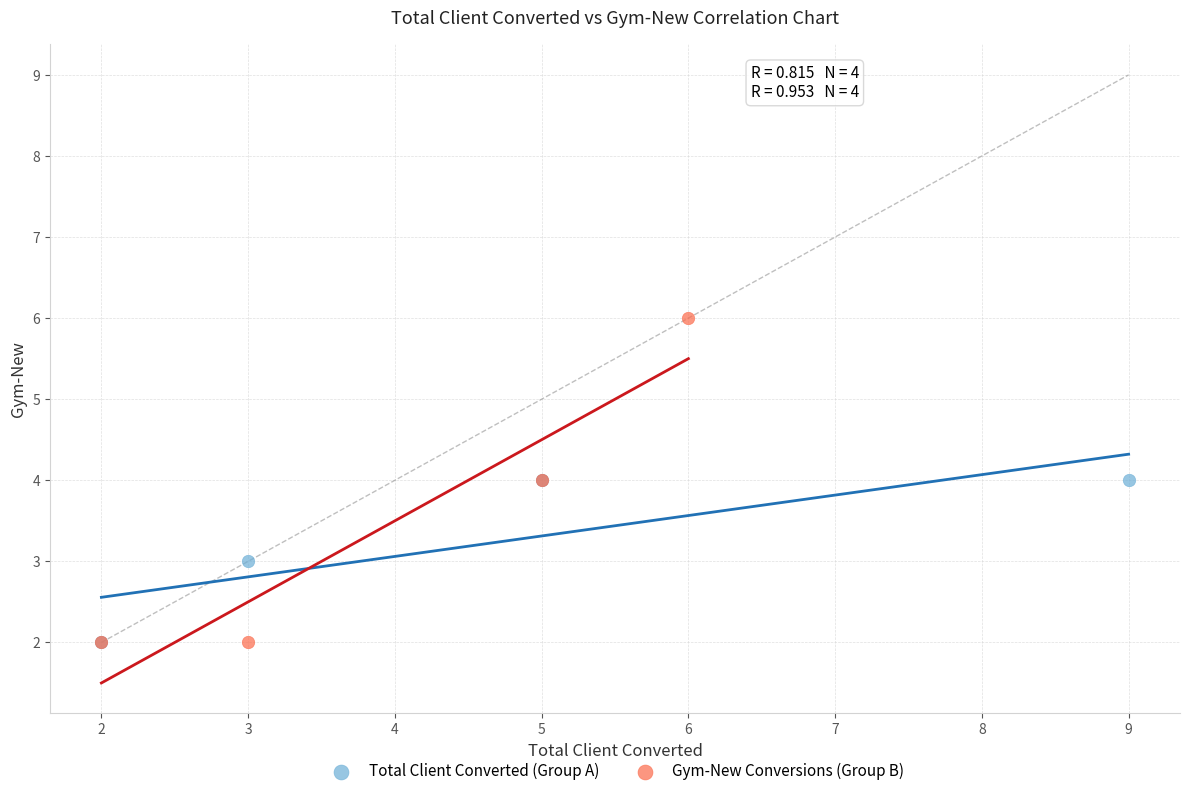

Which series reaches the maximum Y coordinate?

Gym-New Conversions (Group B)